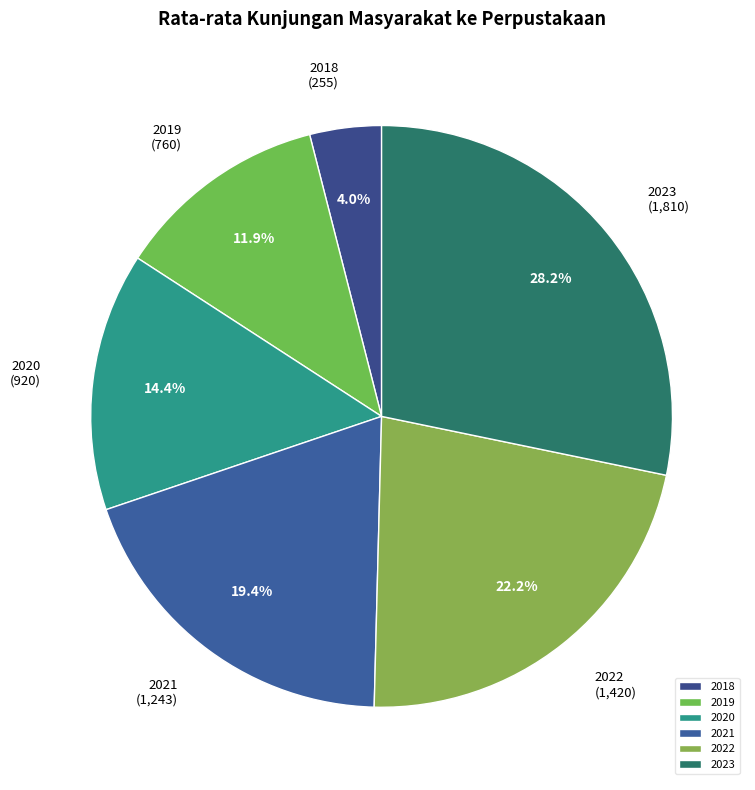

How many slices are in this pie chart?

6